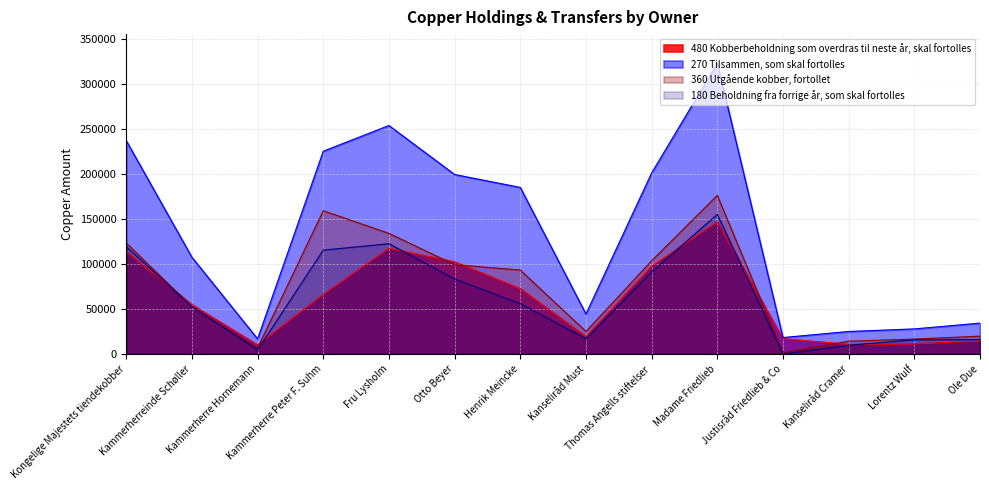

What is the approximate value of 480 Kobberbeholdning som overdras til neste år, skal fortolles at Kammerherre Peter F. Suhm, to the nearest 100?

66200